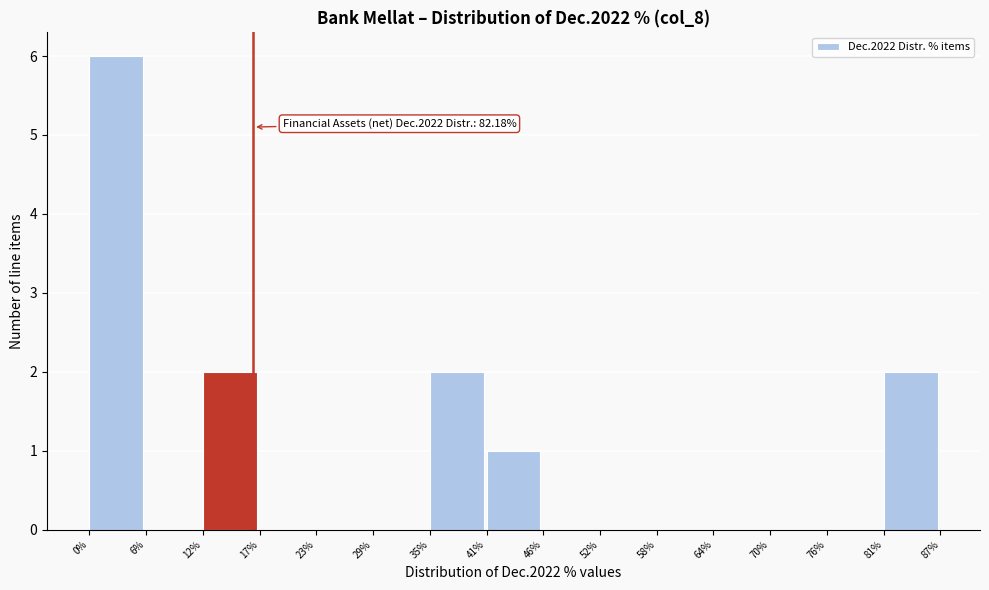

Which range on the x-axis has the tallest bar?

0% to 6%